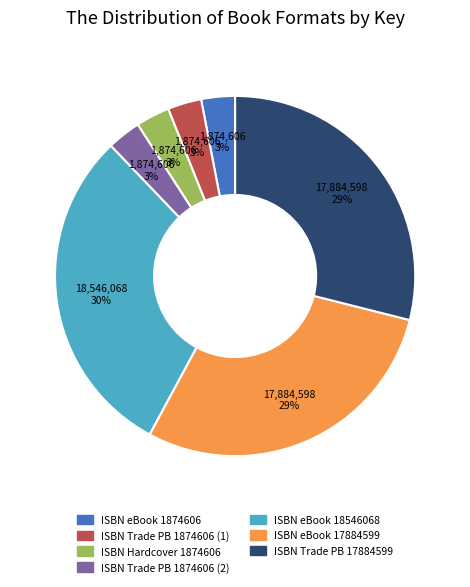

Is there a majority slice in this chart?

No